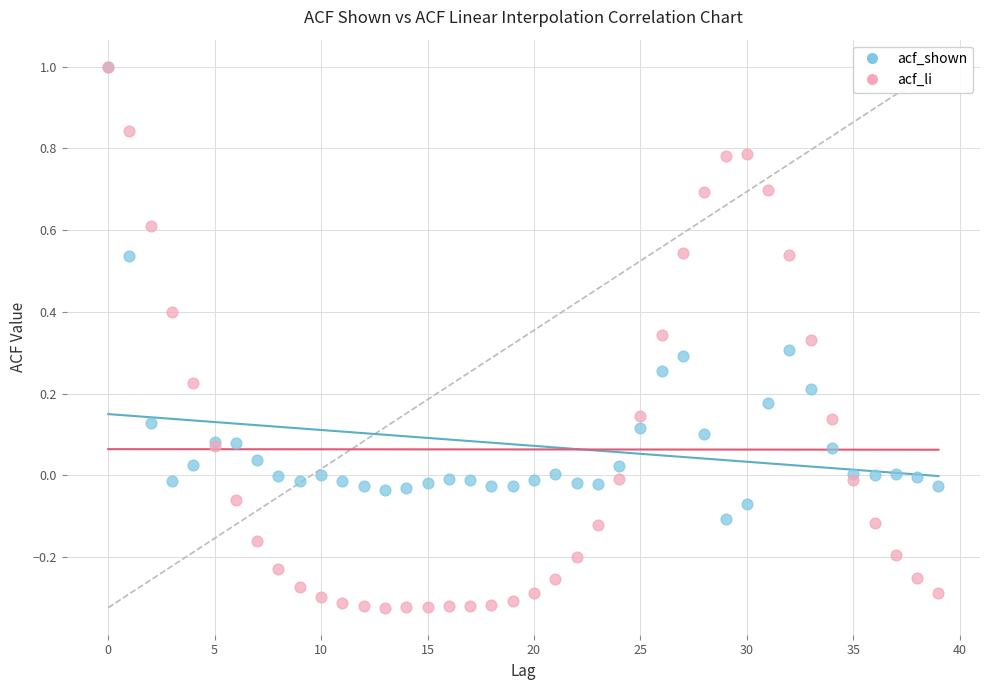

Which series has the widest spread of Y values?

acf_li